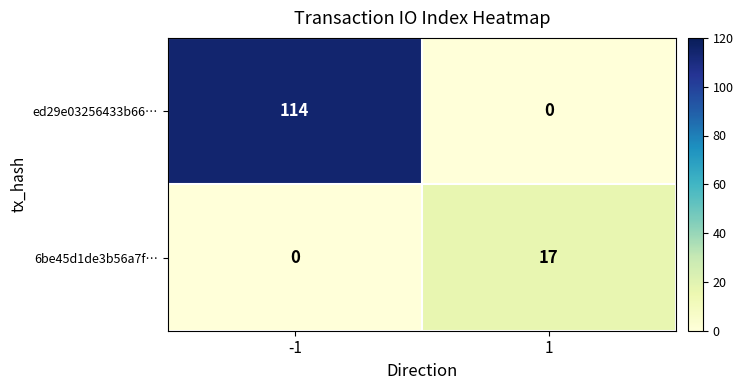

Which series has the largest total across all categories?

ed29e03256433b66…